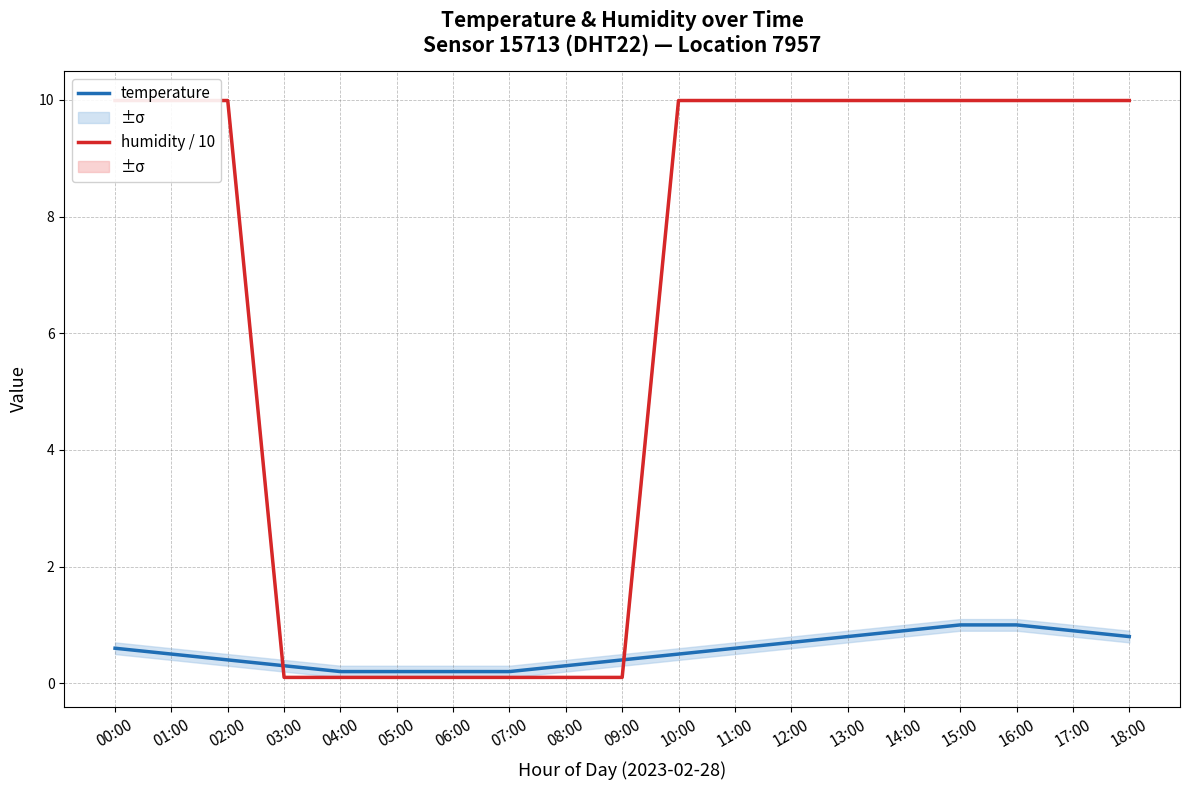

What position from the left is 07:00?

8